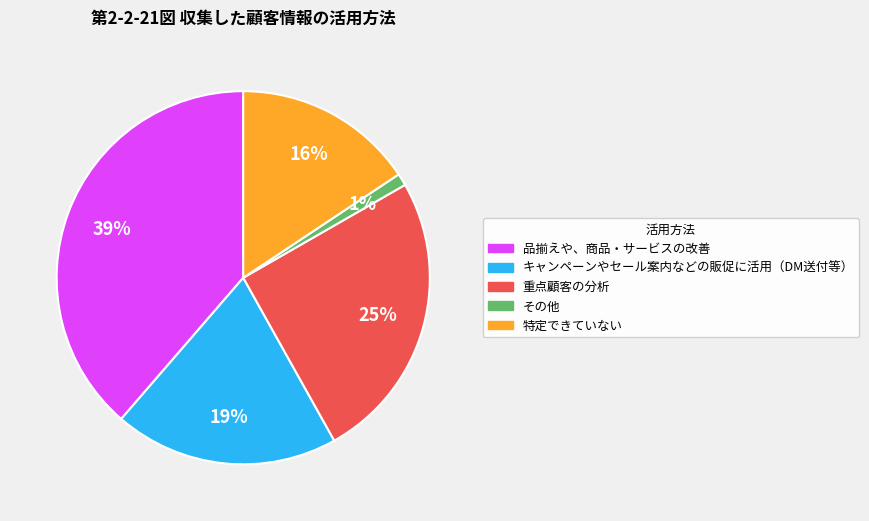

How many slices are in this pie chart?

5